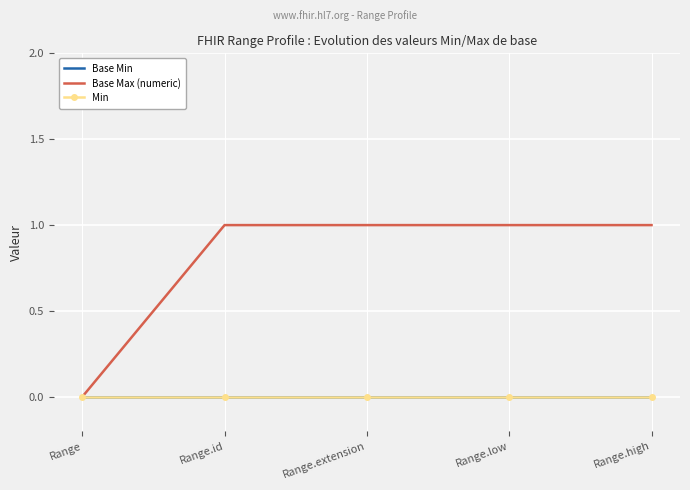

Is this an area chart (filled region under the line)?

No